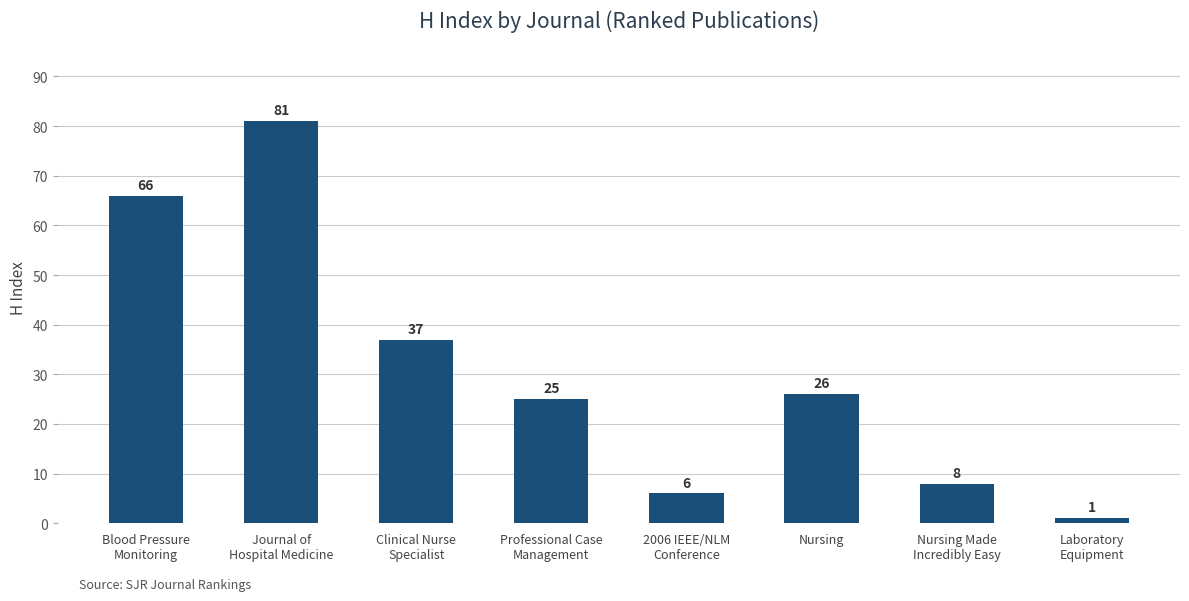

Where does the data first go above 26?

Blood Pressure
Monitoring